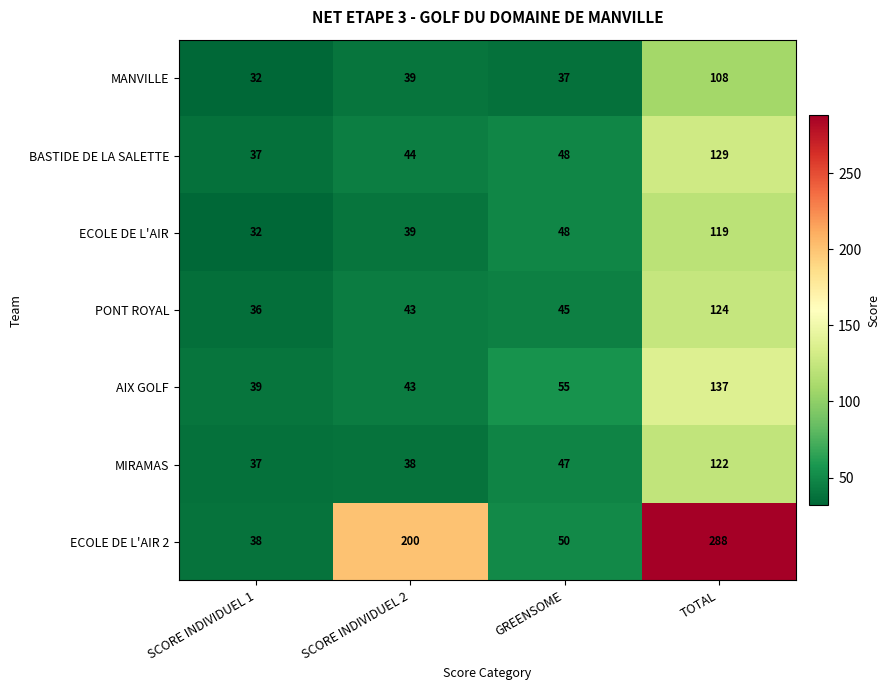

What is the spread (max minus min) of values at SCORE INDIVIDUEL 1?

7